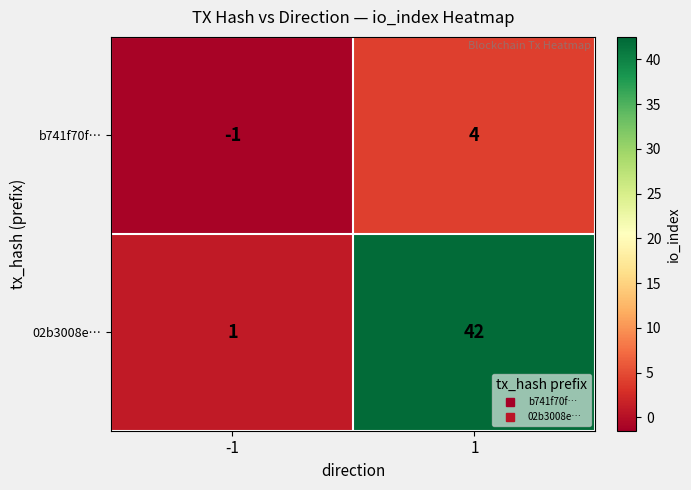

What is the difference between the b741f70f… values at -1 and 1?

5